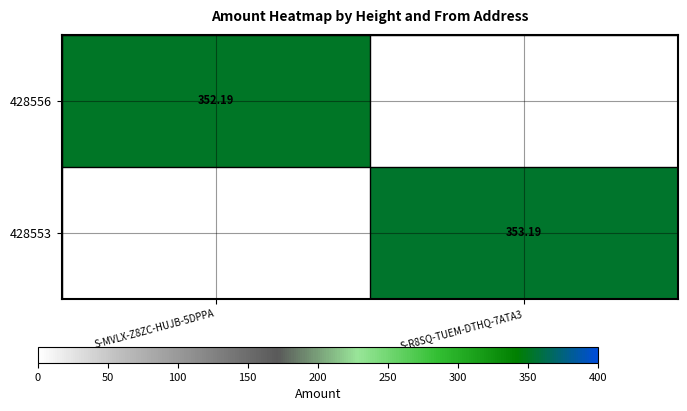

Is the value of 428556 at S-MVLX-Z8ZC-HUJB-5DPPA greater than the value of 428553 at S-R8SQ-TUEM-DTHQ-7ATA3?

No